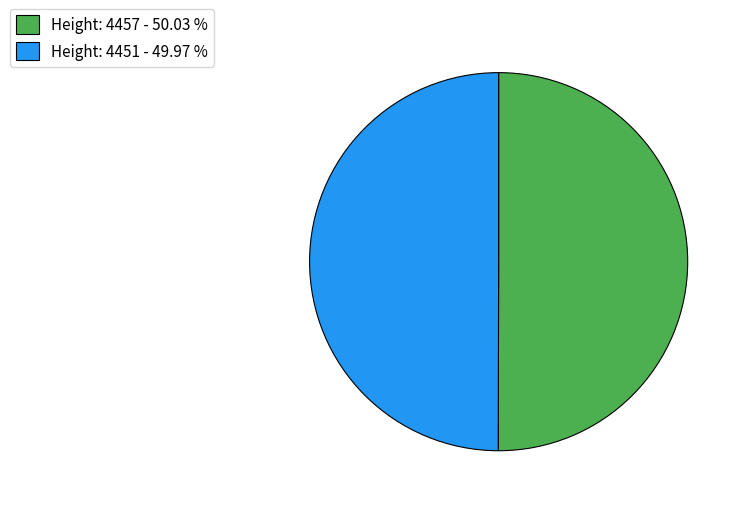

Do Height: 4457 - 50.03 % and Height: 4451 - 49.97 % together represent more than half of the pie?

Yes